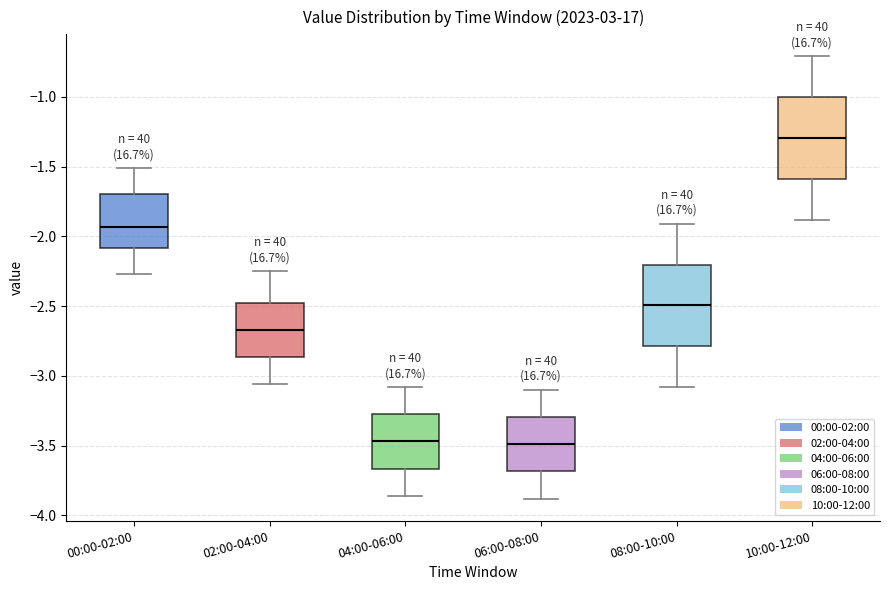

Reading left to right, transcribe this box plot: for each box, give where its median line is, the range the box spans, and where its two whiskers end, as read against the y-axis. The values are not printed on the chart, so give them approximately, as read against the axis.

00:00-02:00: median -1.95, box -2.10 to -1.70, whiskers -2.25 to -1.50
02:00-04:00: median -2.65, box -2.85 to -2.45, whiskers -3.05 to -2.25
04:00-06:00: median -3.45, box -3.65 to -3.25, whiskers -3.85 to -3.10
06:00-08:00: median -3.50, box -3.70 to -3.30, whiskers -3.90 to -3.10
08:00-10:00: median -2.50, box -2.80 to -2.20, whiskers -3.10 to -1.90
10:00-12:00: median -1.30, box -1.60 to -1.00, whiskers -1.90 to -0.70